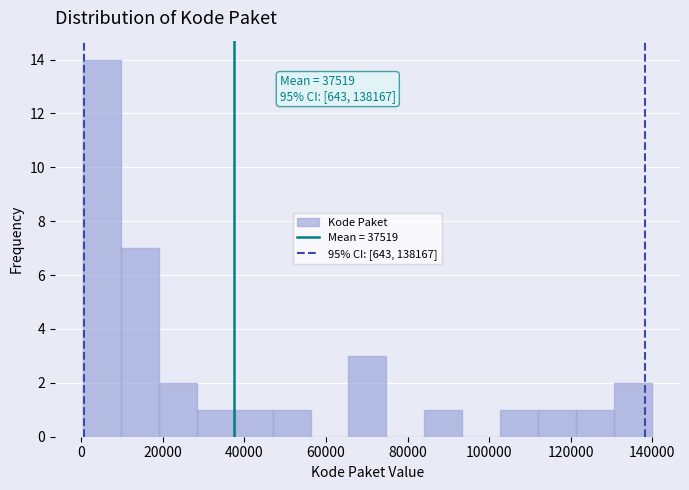

Over which range of the x-axis is the bar tallest?

0 to 10000